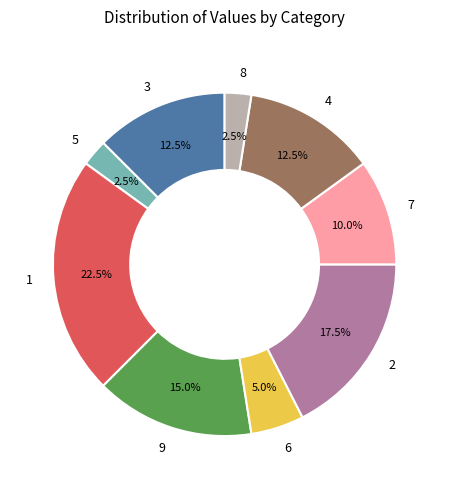

Does 6 account for over 50% of the chart?

No